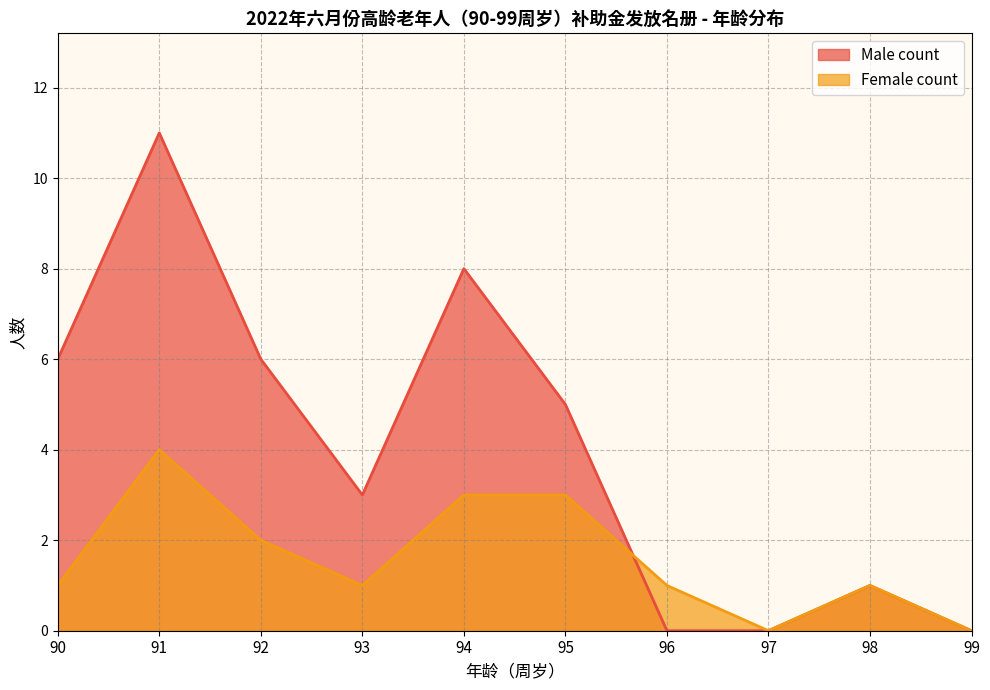

Where do Female count and Male count first cross each other?

95 and 96